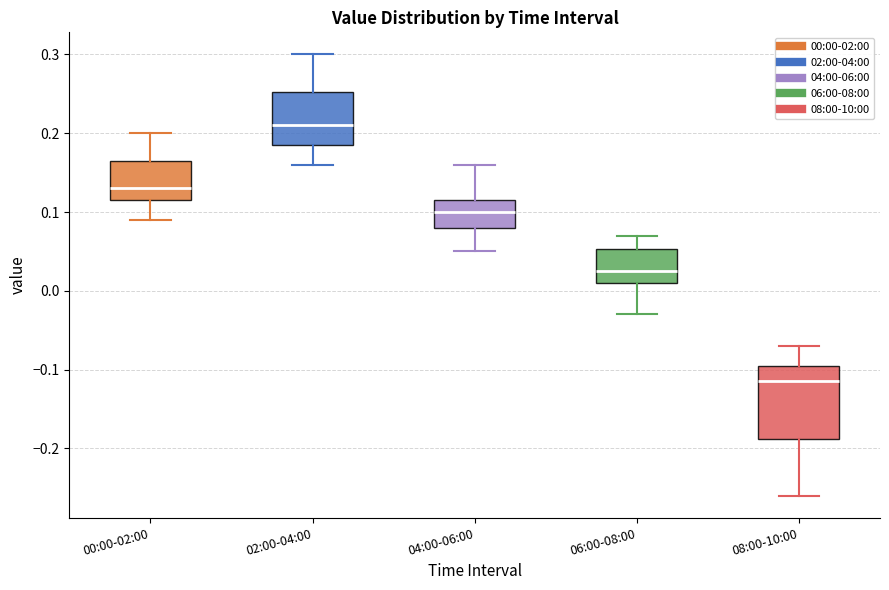

Reading left to right, read every box against the y-axis: the position of its median line, the range the box covers, and the ends of its whiskers. The values are not printed on the chart, so give them approximately, as read against the axis.

00:00-02:00: median 0.13, box 0.12 to 0.17, whiskers 0.09 to 0.20
02:00-04:00: median 0.21, box 0.19 to 0.25, whiskers 0.16 to 0.30
04:00-06:00: median 0.10, box 0.08 to 0.12, whiskers 0.05 to 0.16
06:00-08:00: median 0.03, box 0.01 to 0.05, whiskers -0.03 to 0.07
08:00-10:00: median -0.11, box -0.19 to -0.09, whiskers -0.26 to -0.07